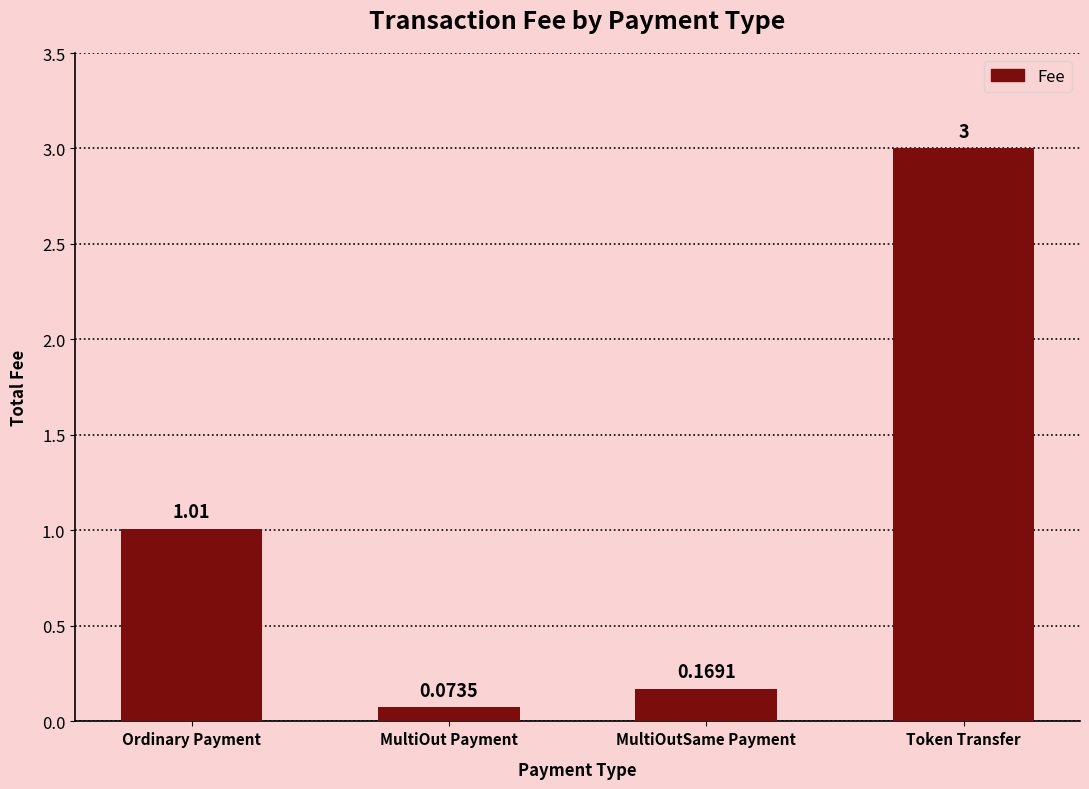

At which label does the data first exceed 1?

Ordinary Payment